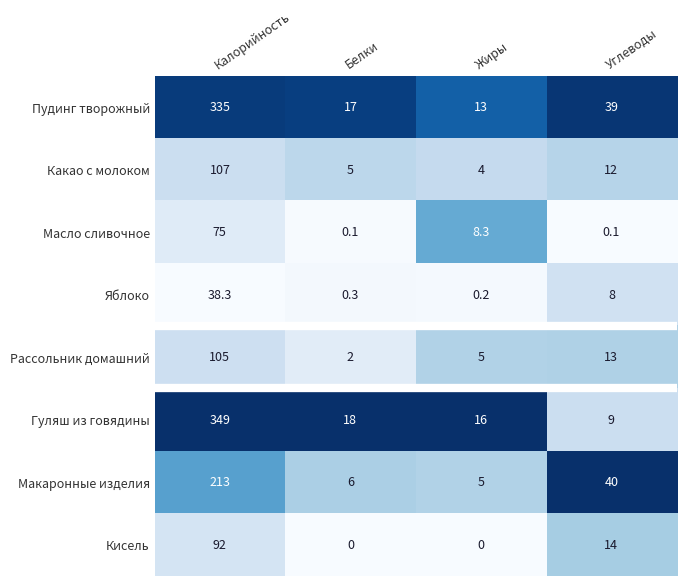

At which category is the sum across all series the highest?

Калорийность